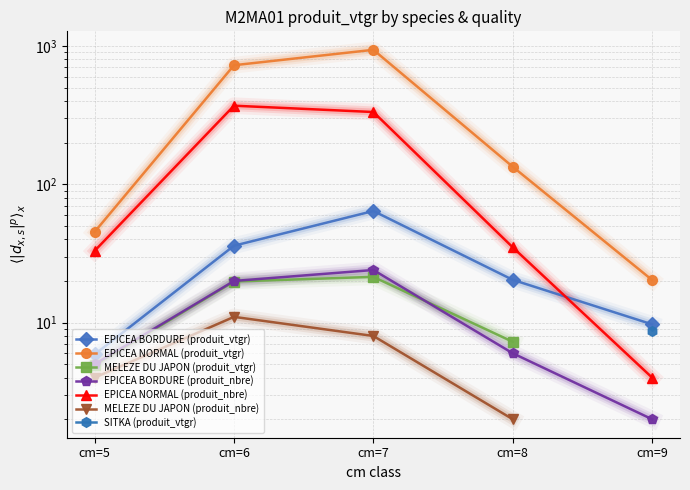

What is the sum of all EPICEA NORMAL (produit_vtgr) values?

1863.5